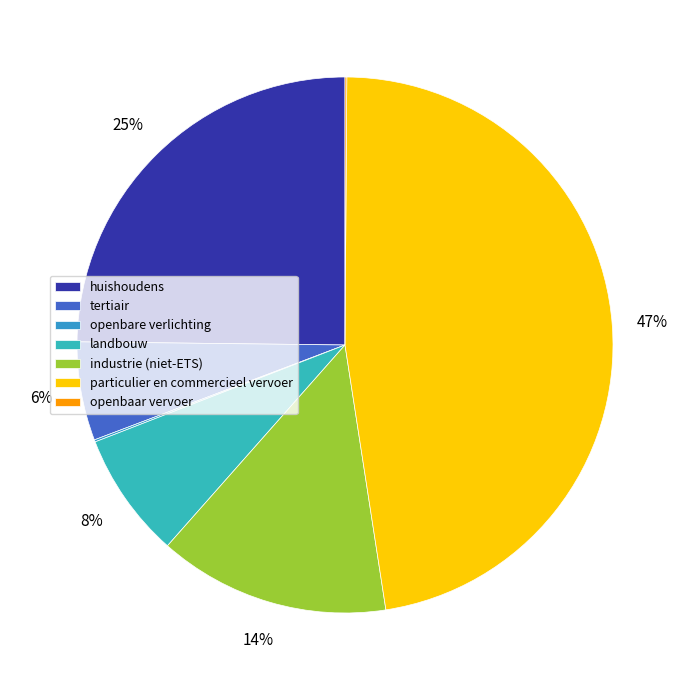

What is the change in value from tertiair to landbouw?

+5141.7